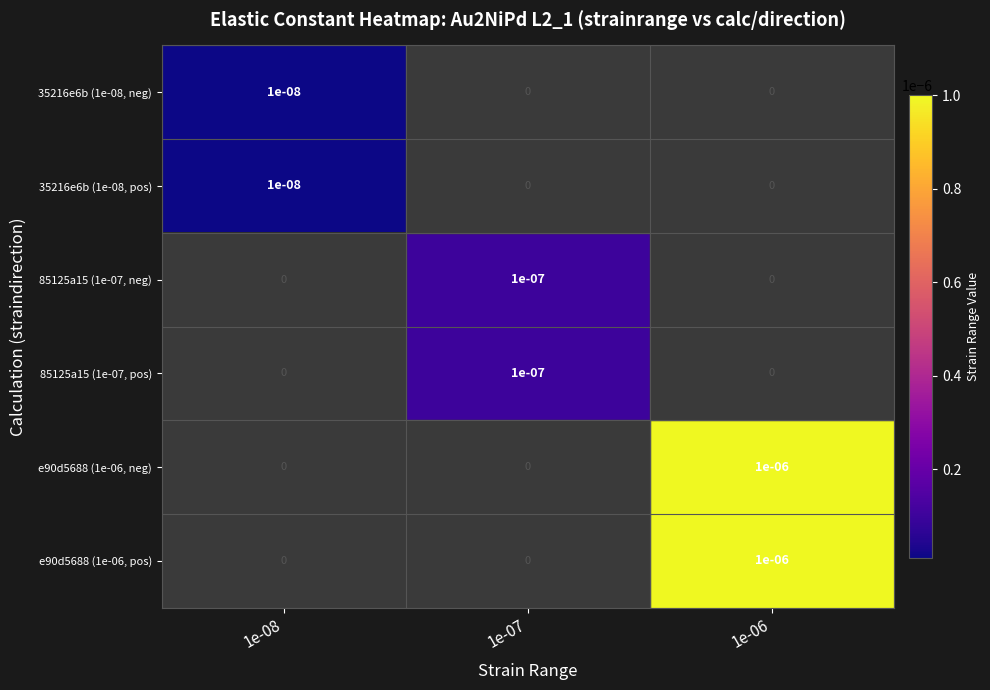

The value of 85125a15 (1e-07, neg) at 1e-06 is 0.0. True or false?

True